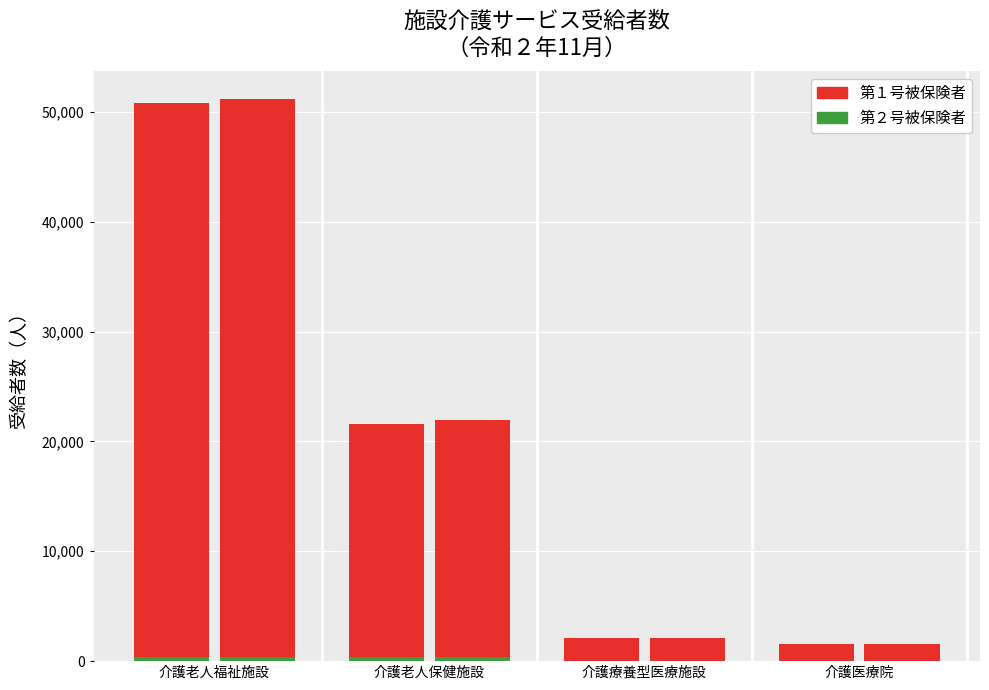

What is the minimum value for 合計?

1575